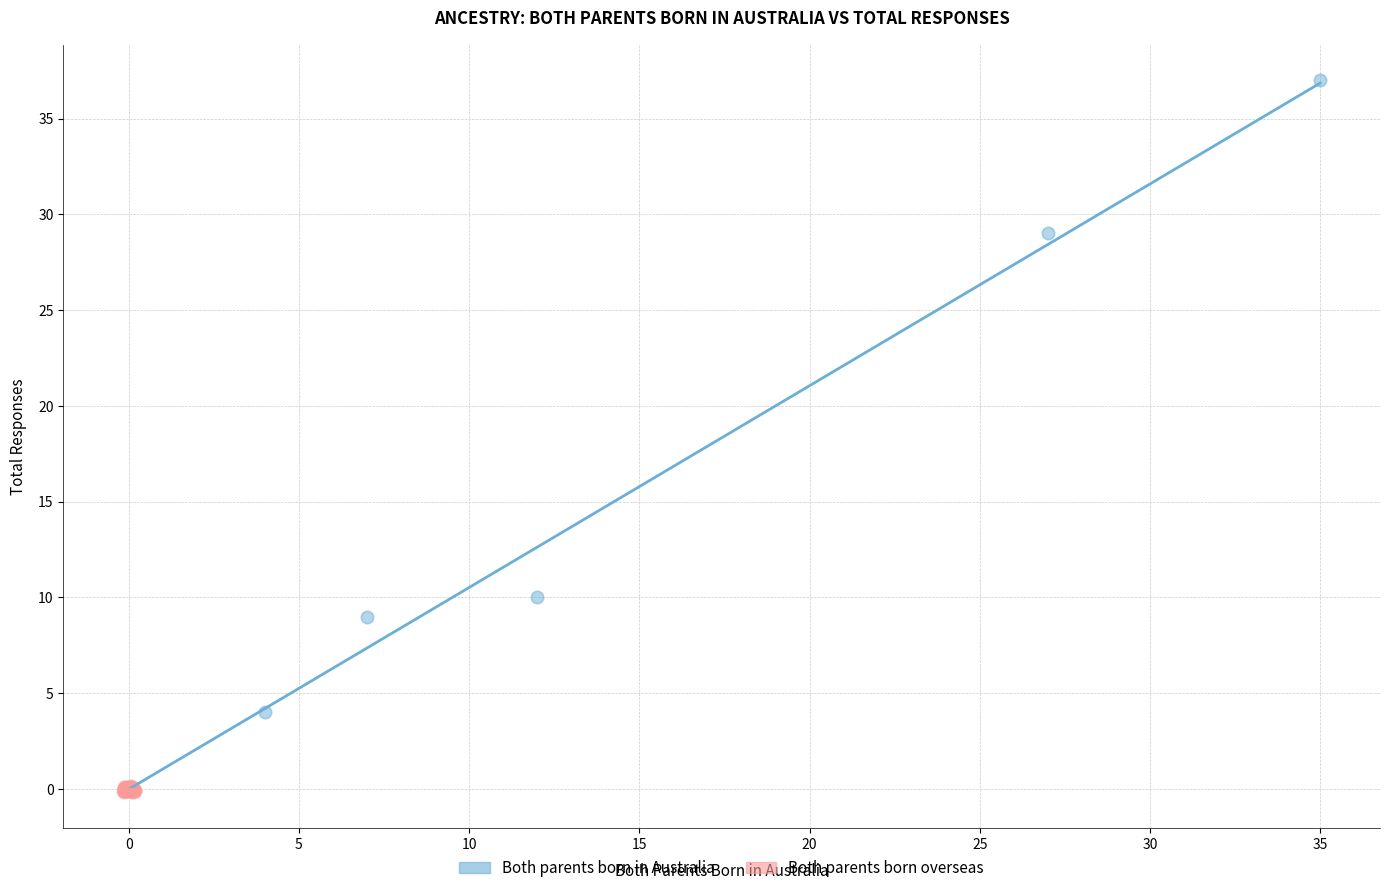

Which series contains the highest Y value?

Both parents born in Australia